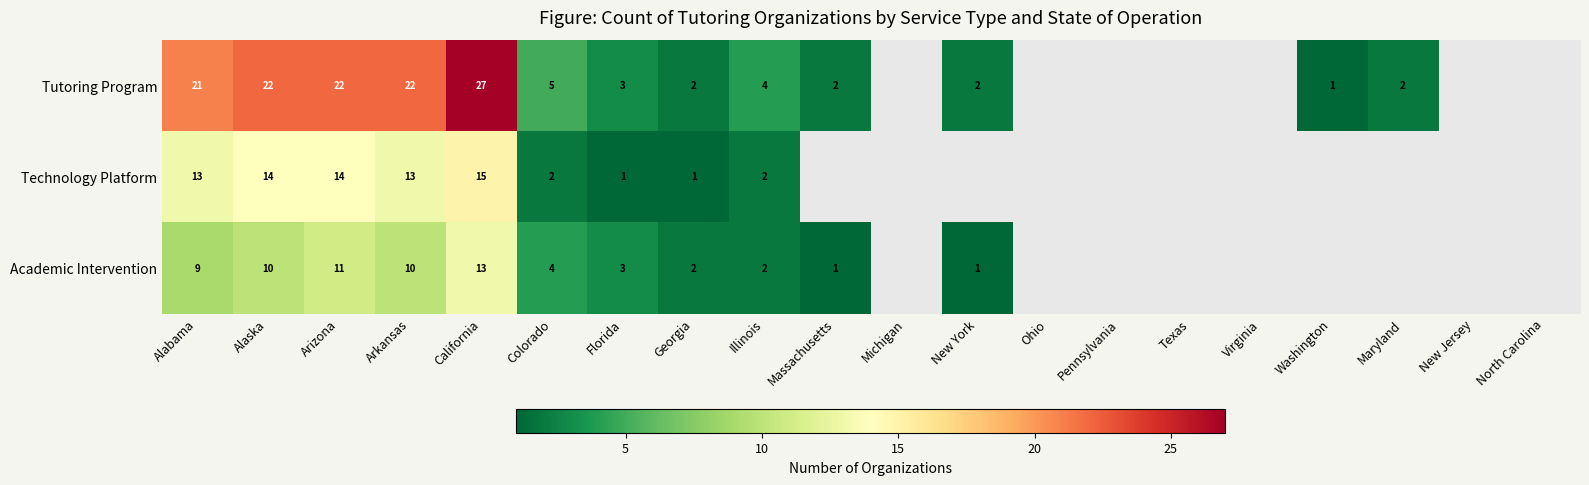

Is the value of Tutoring Program at Florida greater than the value of Technology Platform at Illinois?

Yes